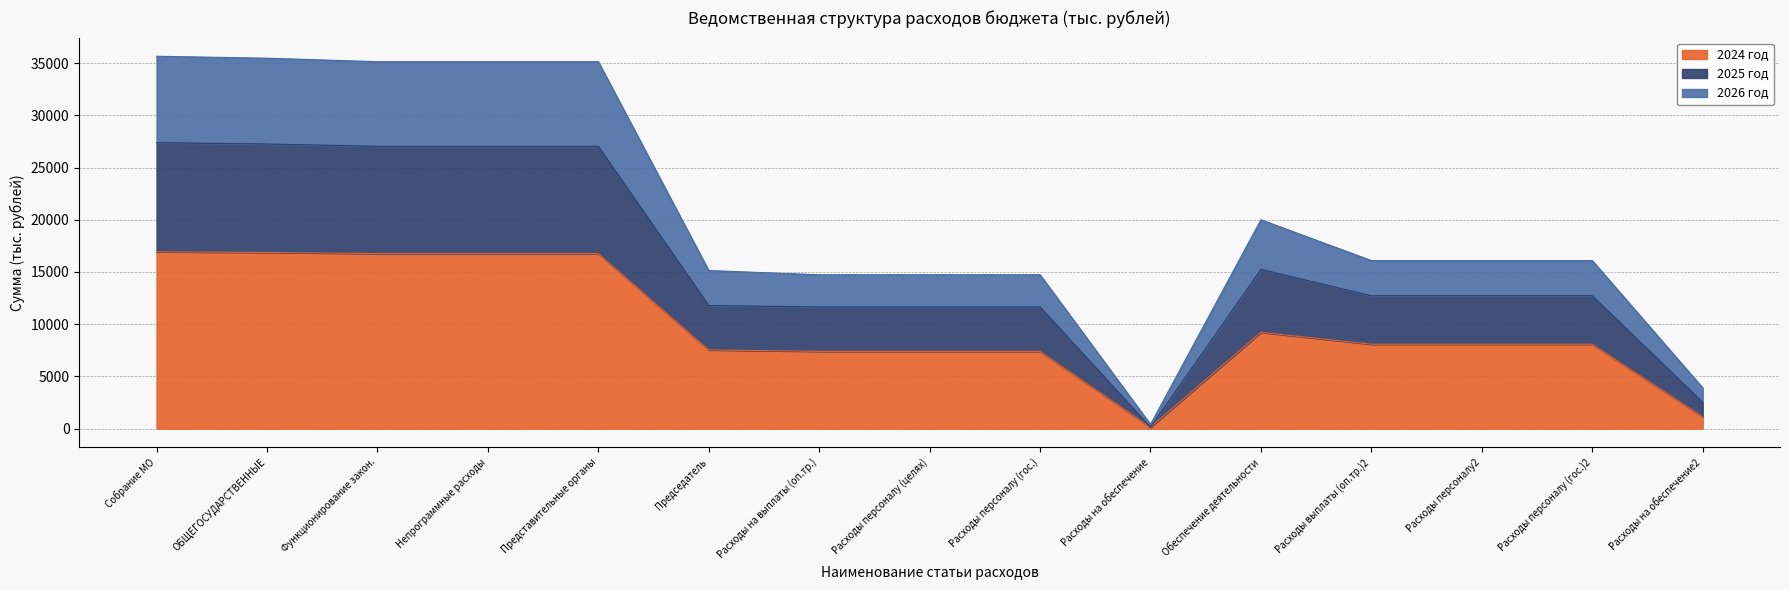

In 2024 год, how many points are higher than both neighbors (excluding endpoints)?

1